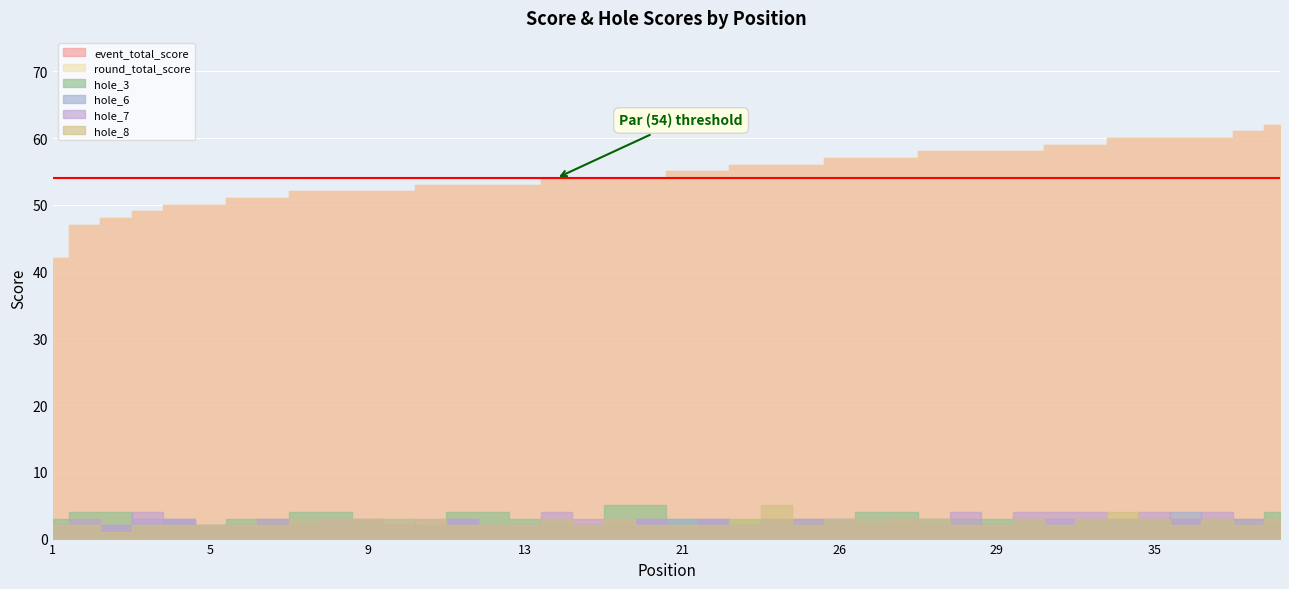

Rank the series by their maximum value, from highest to lowest.

event_total_score, round_total_score, hole_3, hole_8, hole_6, hole_7